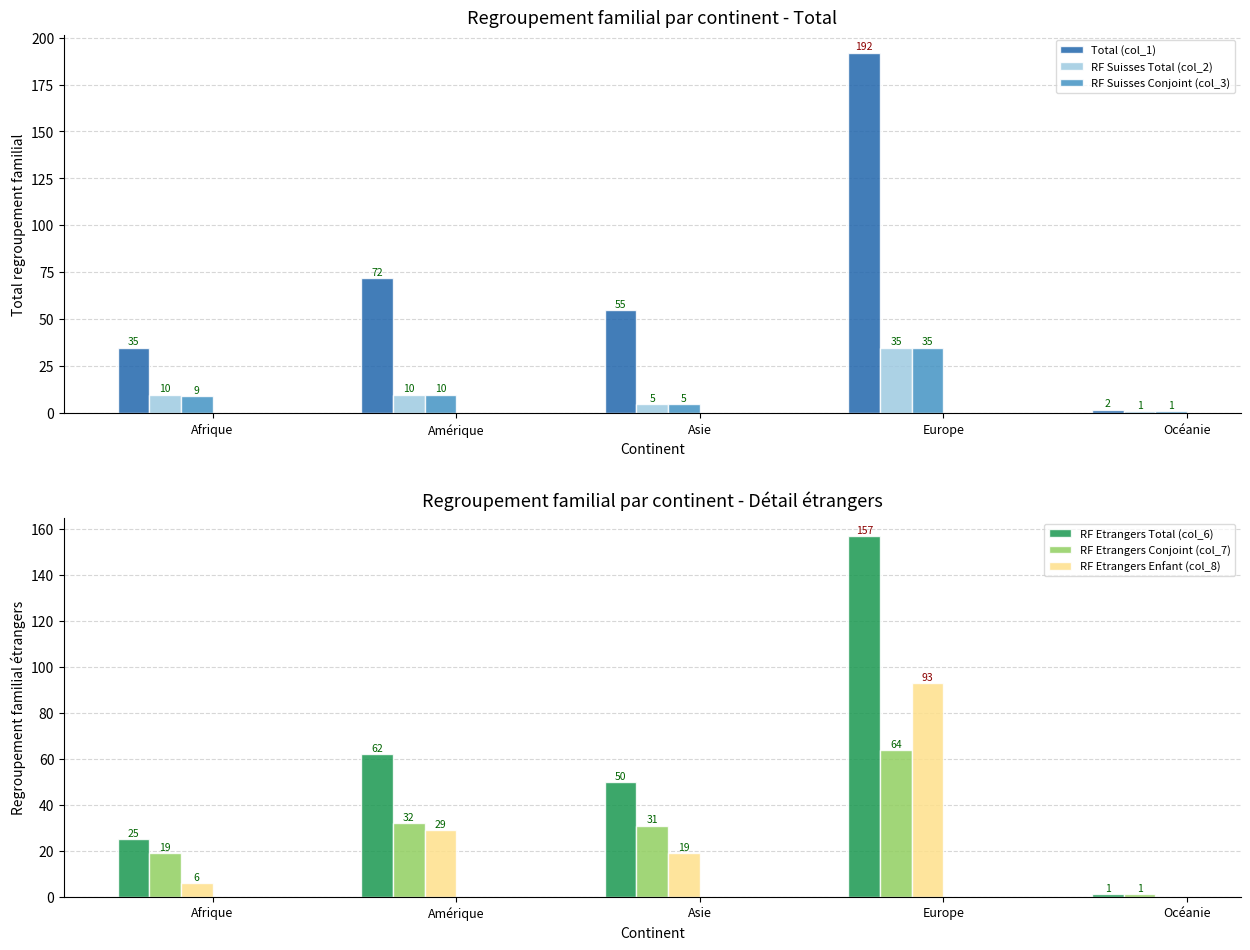

Which series has the largest total across all categories?

Total (col_1)